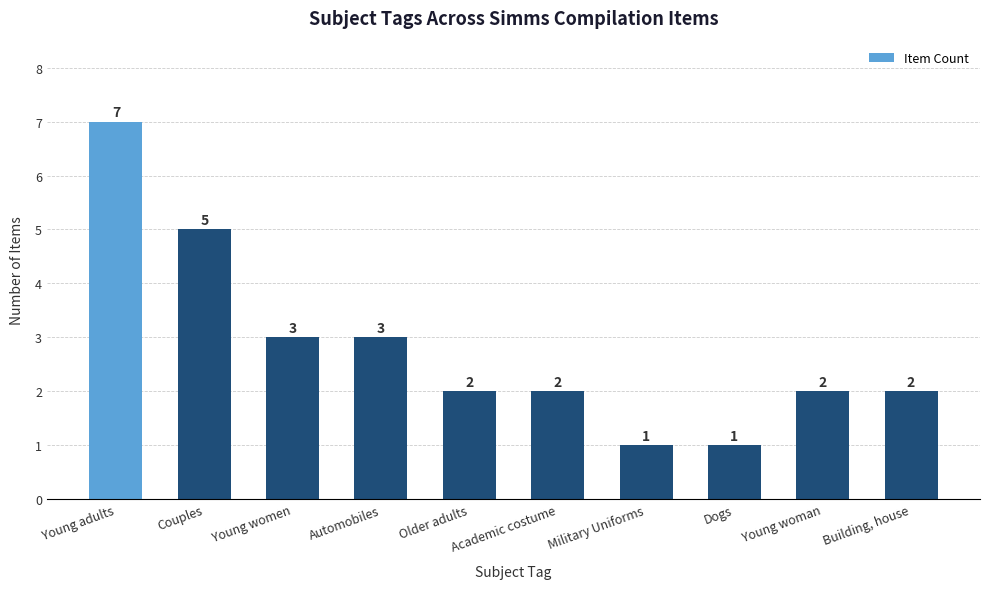

Which category has the highest value across all series?

Young adults